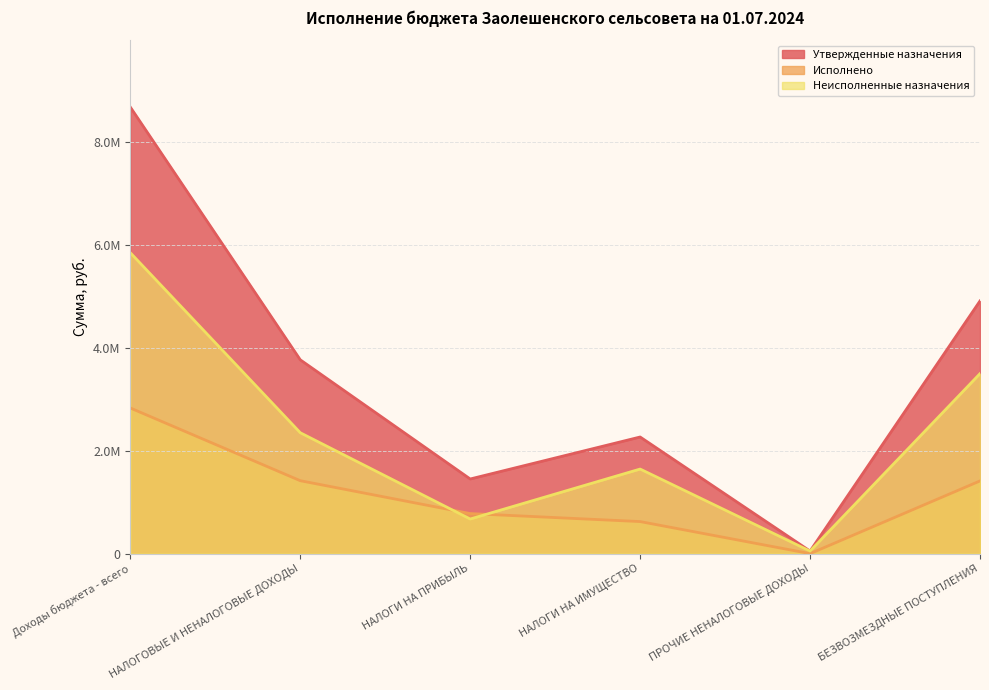

True or false: Неисполненные назначения and Утвержденные назначения intersect in this chart.

False